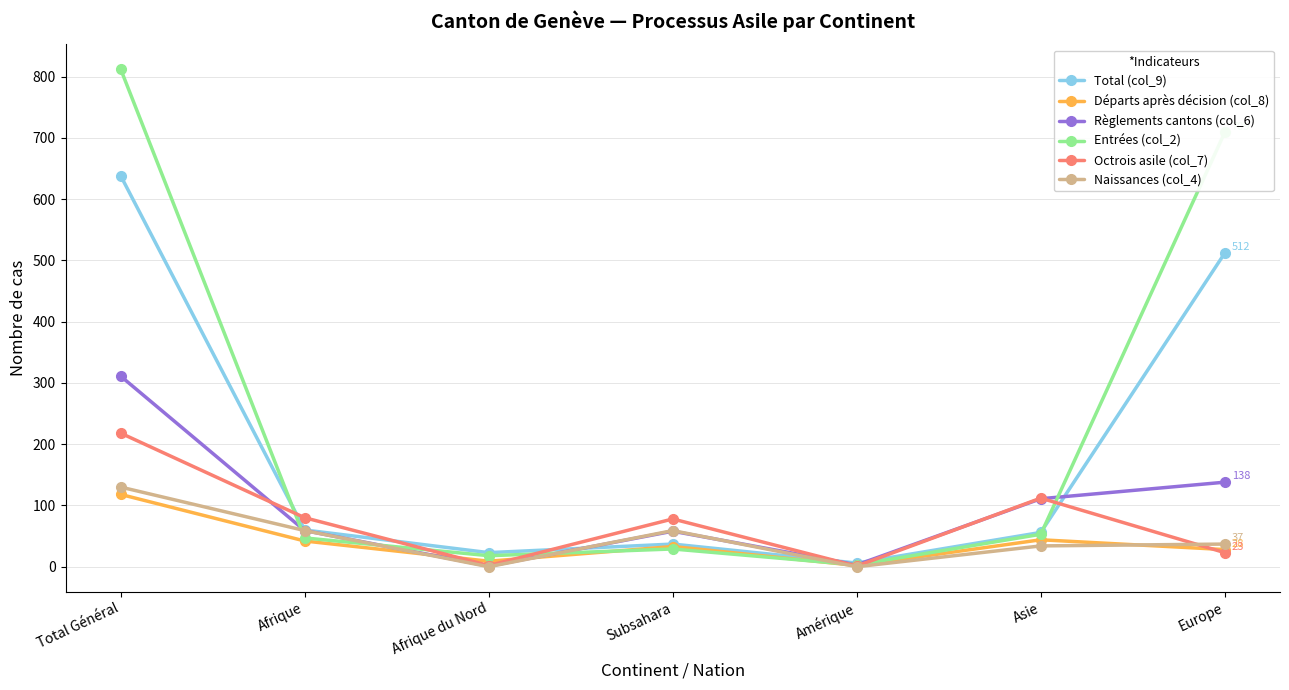

At which category is the sum across all series the highest?

Total Général